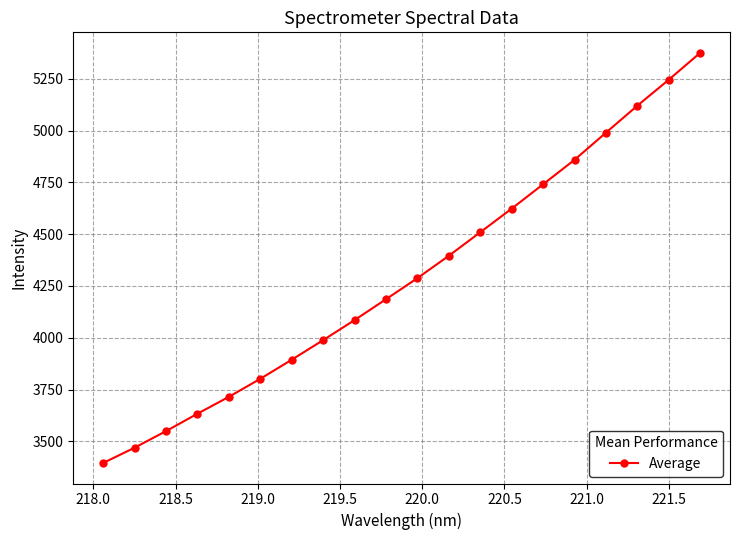

What is the difference between the second highest and second lowest values?

1776.6